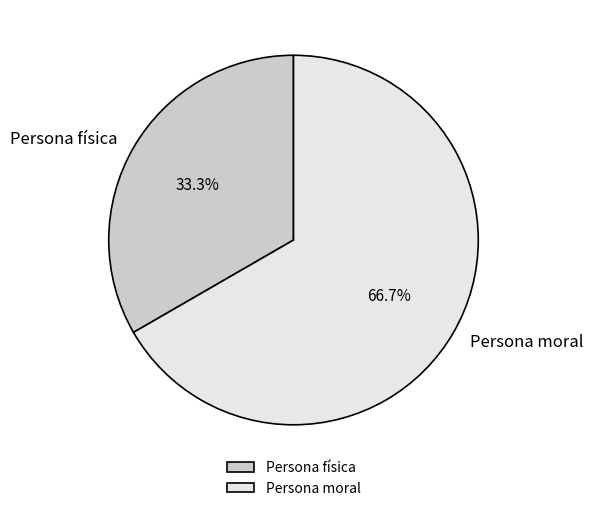

What is the majority slice?

Persona moral